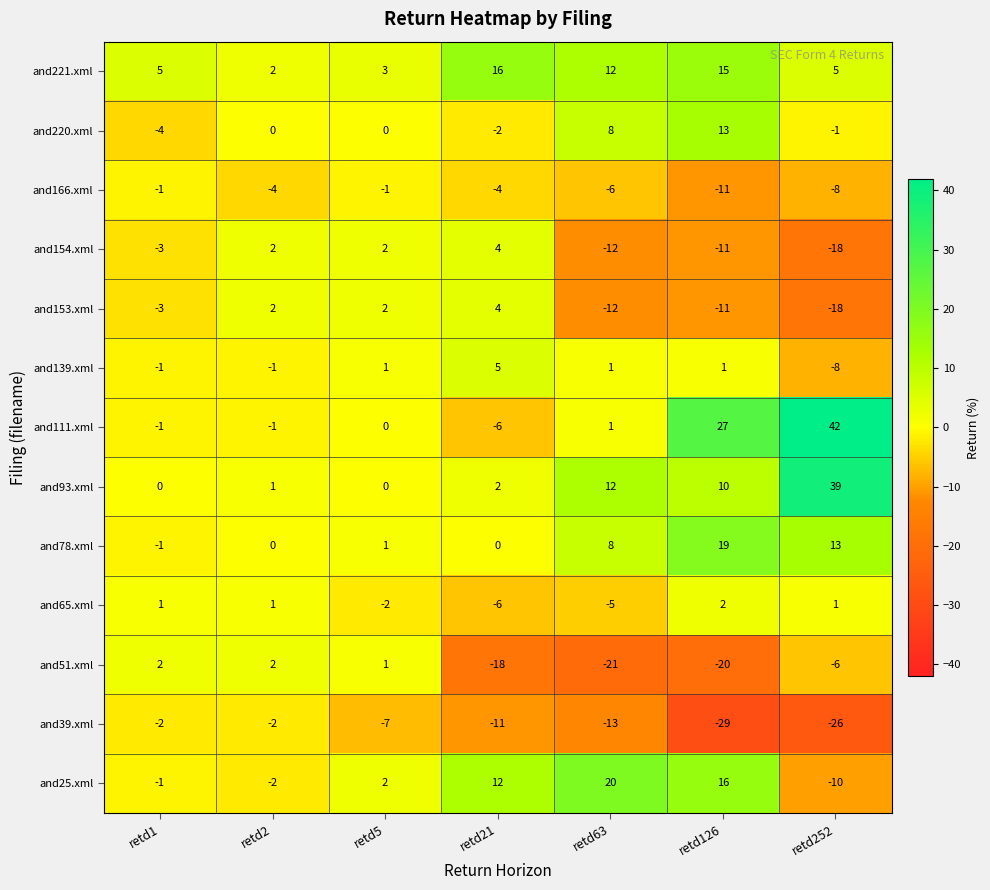

What is the average value of the and51.xml series?

-9